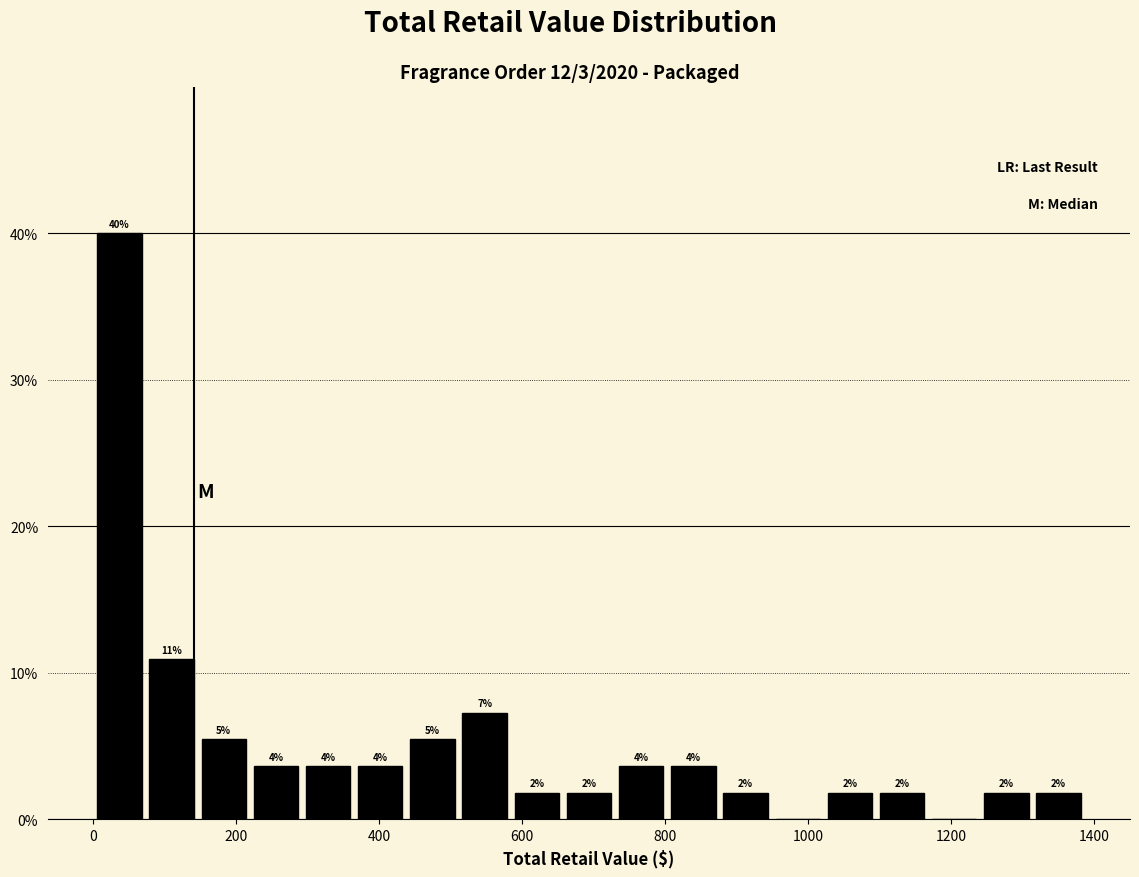

Around what value on the x-axis is the tallest bar? Give the approximate position of its centre, as read against the axis.

40